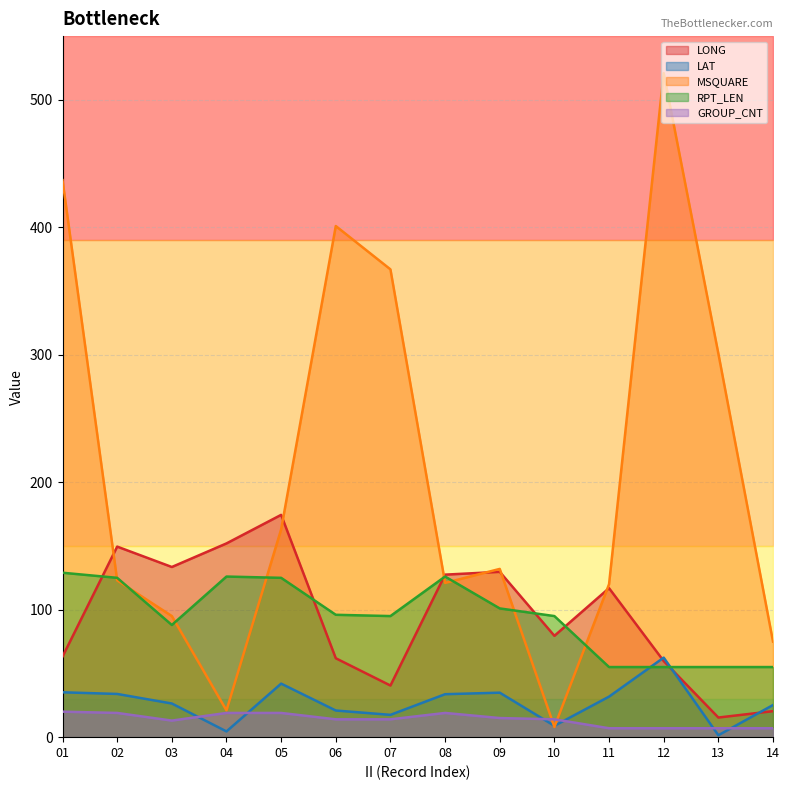

What is the value of the LONG point at the 5th from the left?

174.4